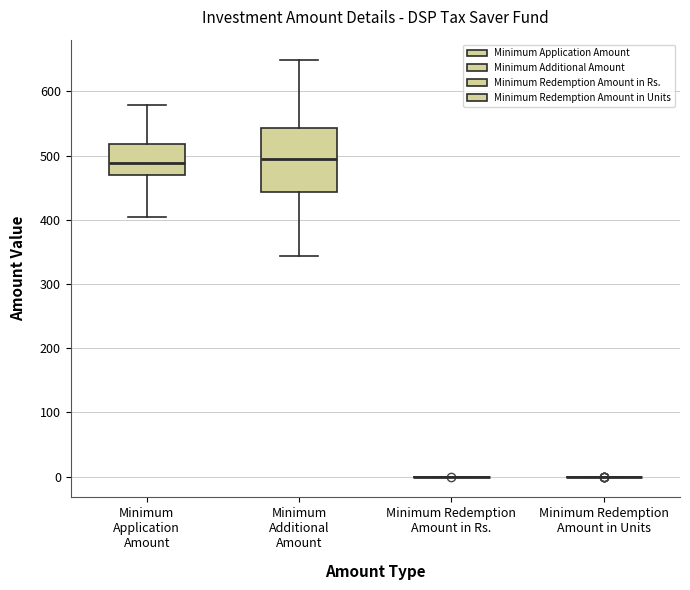

Where is the lower edge of the box for Minimum Application Amount on the y-axis? The values are not printed on the chart, so give them approximately, as read against the axis.

470